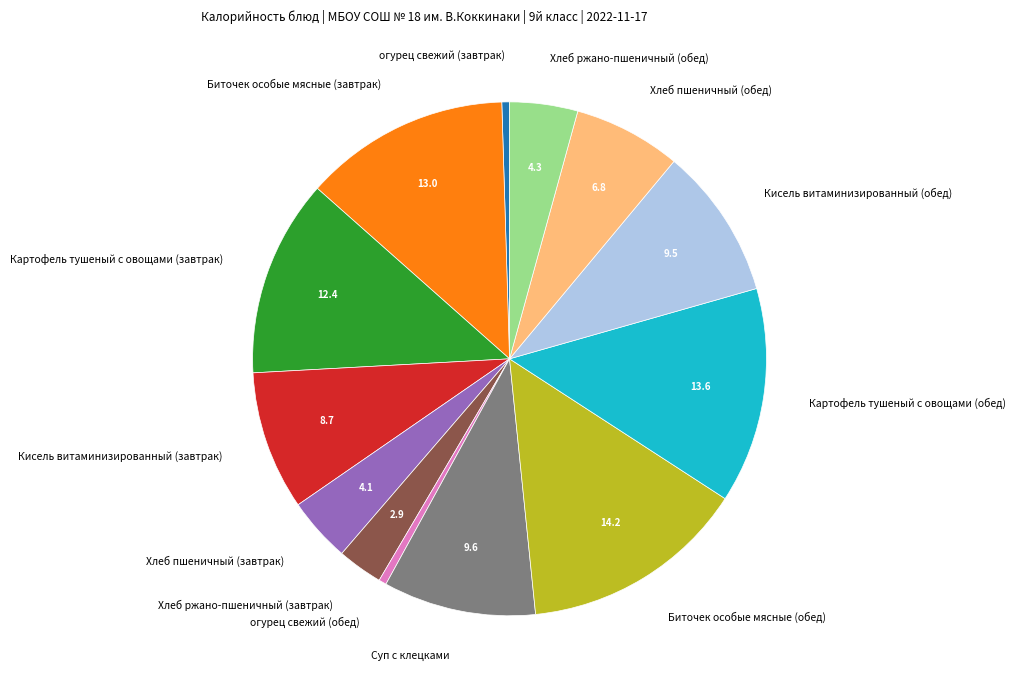

How many segments does this pie chart have?

13